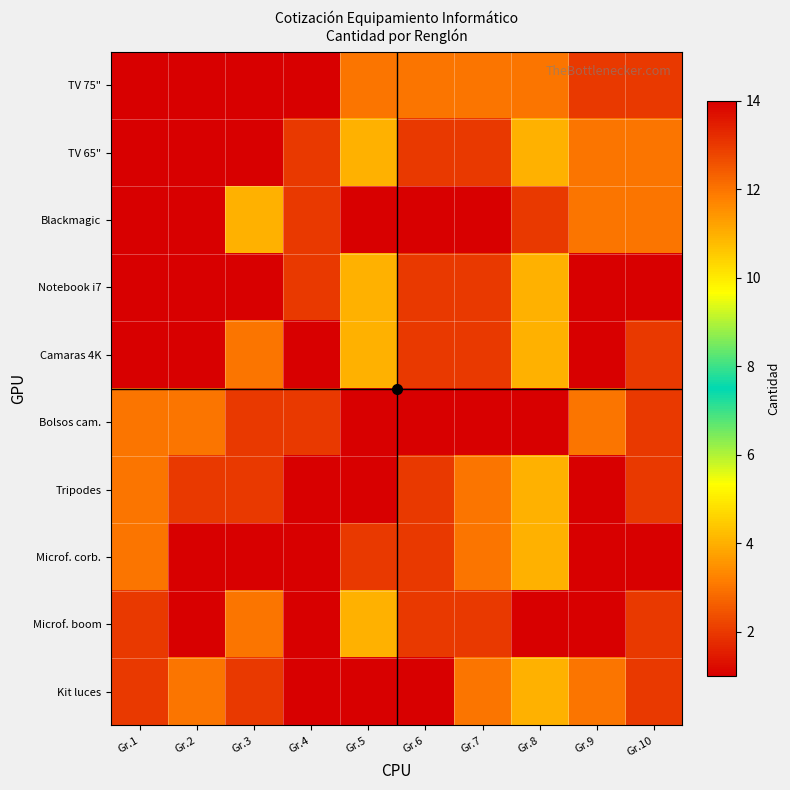

What is the minimum value shown in the chart?

1